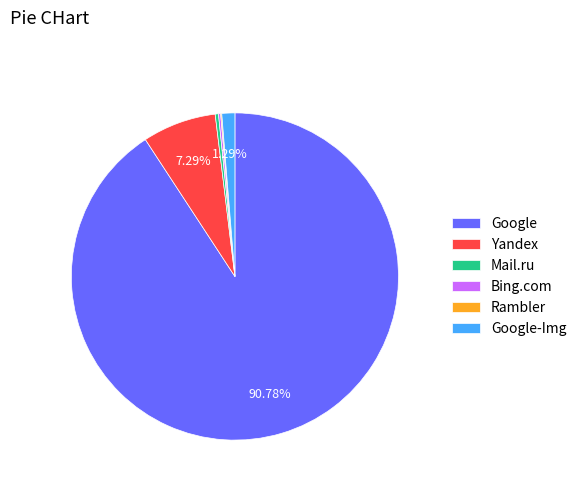

Which slice is the largest?

Google